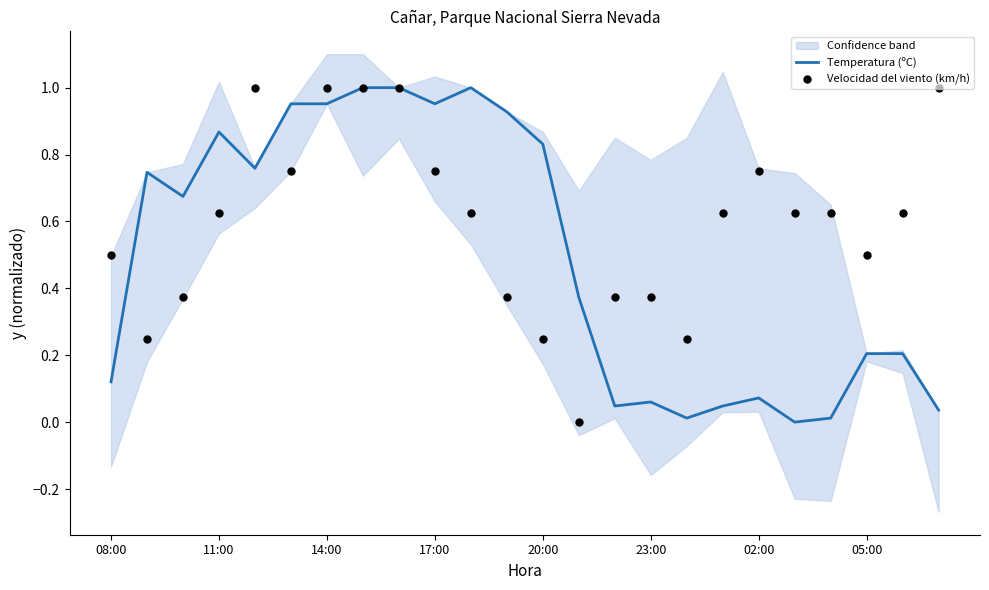

What is the total value across all series at 14?

0.4